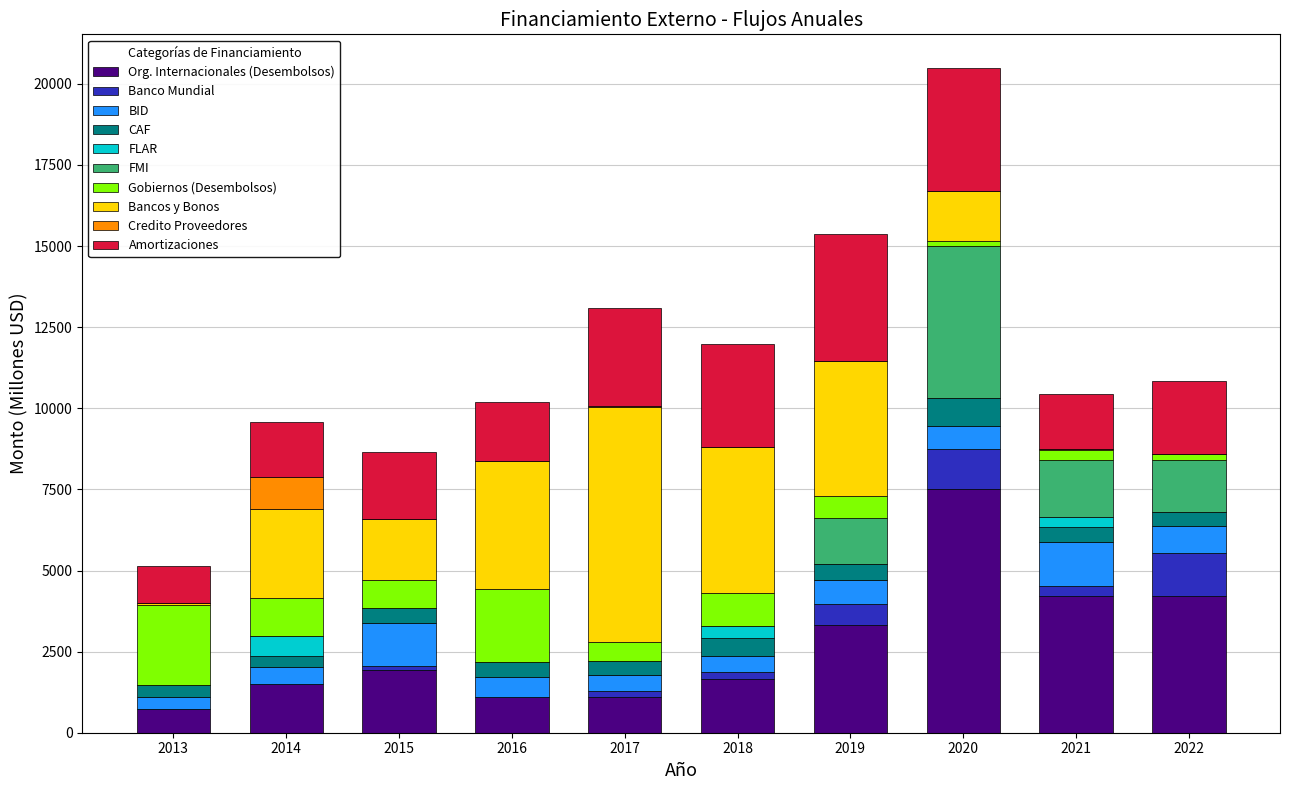

At which category is the sum across all series the highest?

2020